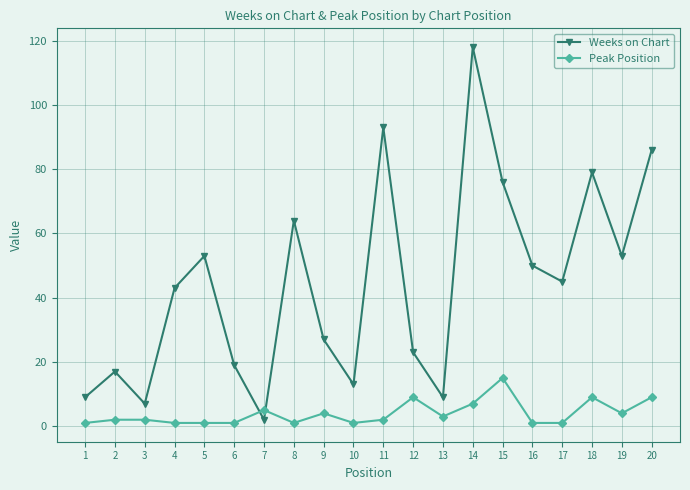

Count the number of data series in this chart.

2